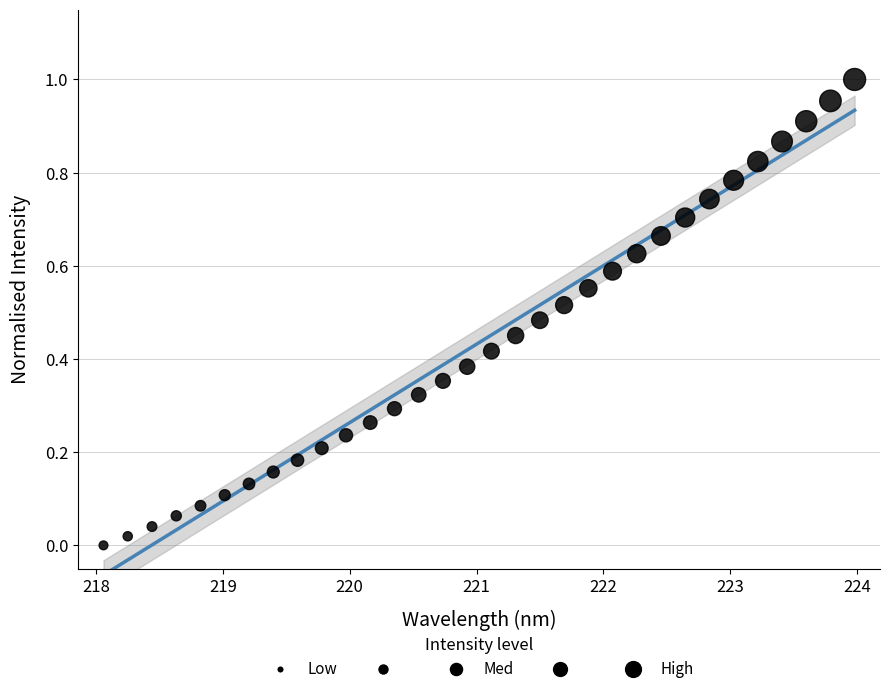

How many data points are displayed?

32